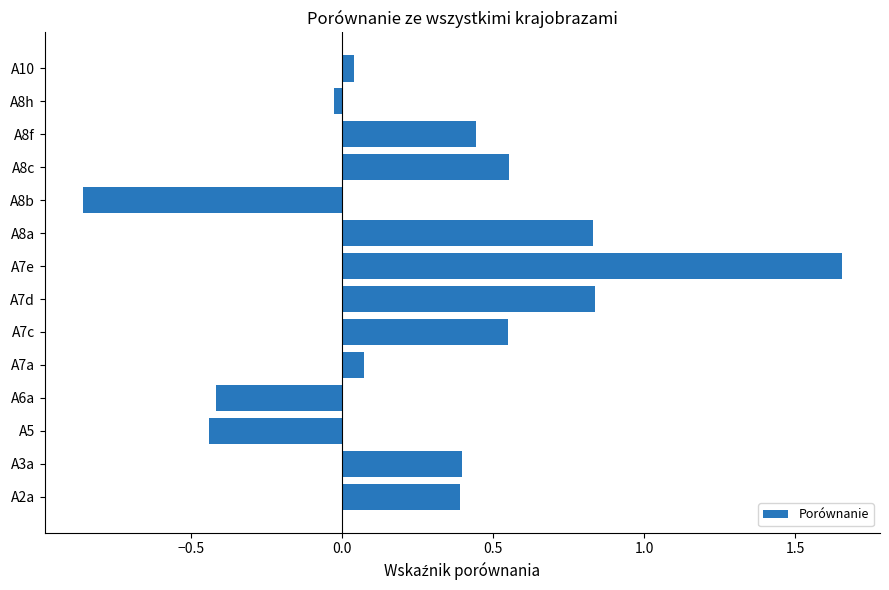

True or false: the data shows 2.9 at A7e.

False